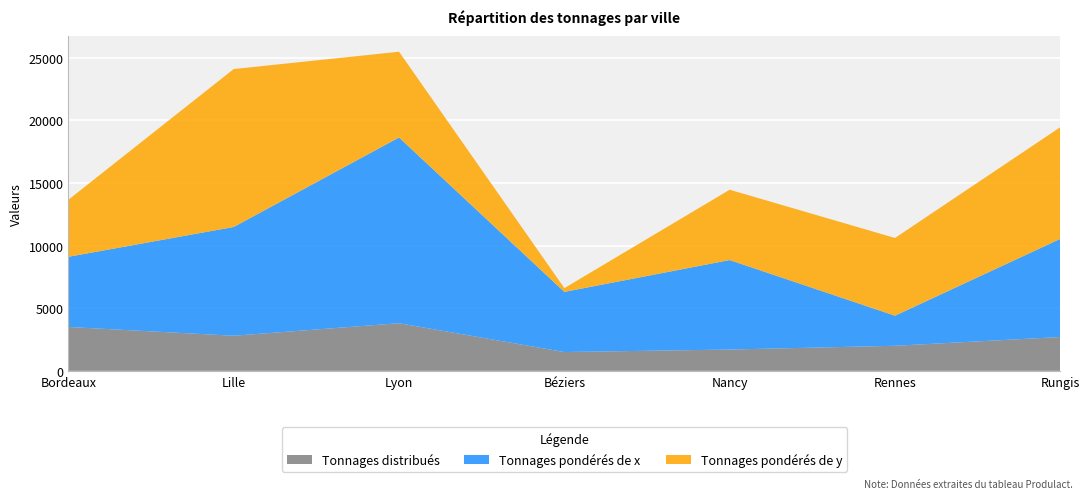

Reading left to right, extract all data points from this chart.

Tonnages distribués: Bordeaux=3500	Lille=2800	Lyon=3800	Béziers=1500	Nancy=1700	Rennes=2000	Rungis=2700
Tonnages pondérés de x: Bordeaux=5600	Lille=8680	Lyon=14820	Béziers=4800	Nancy=7140	Rennes=2400	Rungis=7830
Tonnages pondérés de y: Bordeaux=4550	Lille=12600	Lyon=6840	Béziers=300	Nancy=5610	Rennes=6200	Rungis=8910